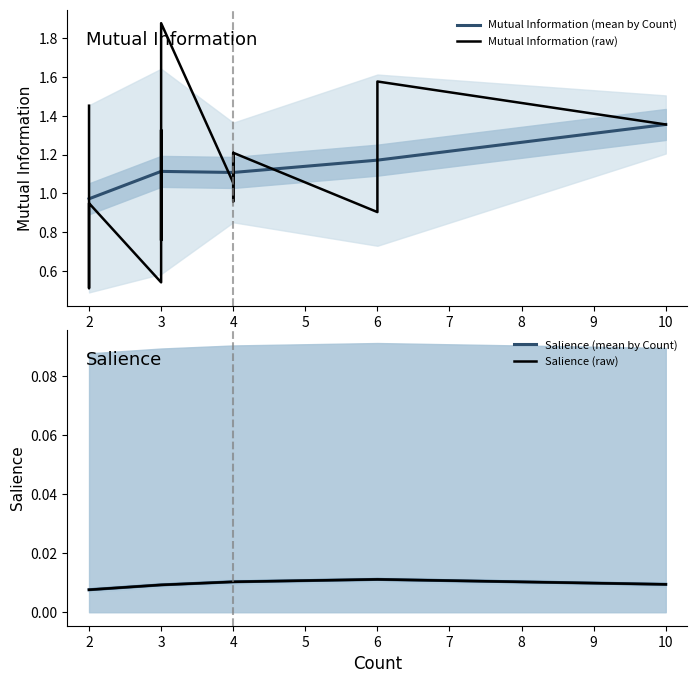

The value of Mutual Information (mean by Count) at 3 is 1.1. True or false?

True